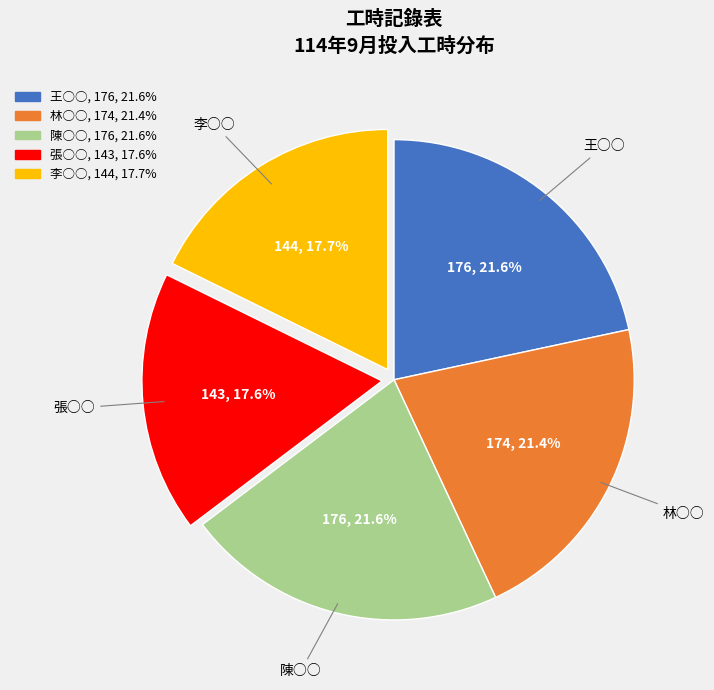

What percentage is NOT represented by 李○○?

82.3%